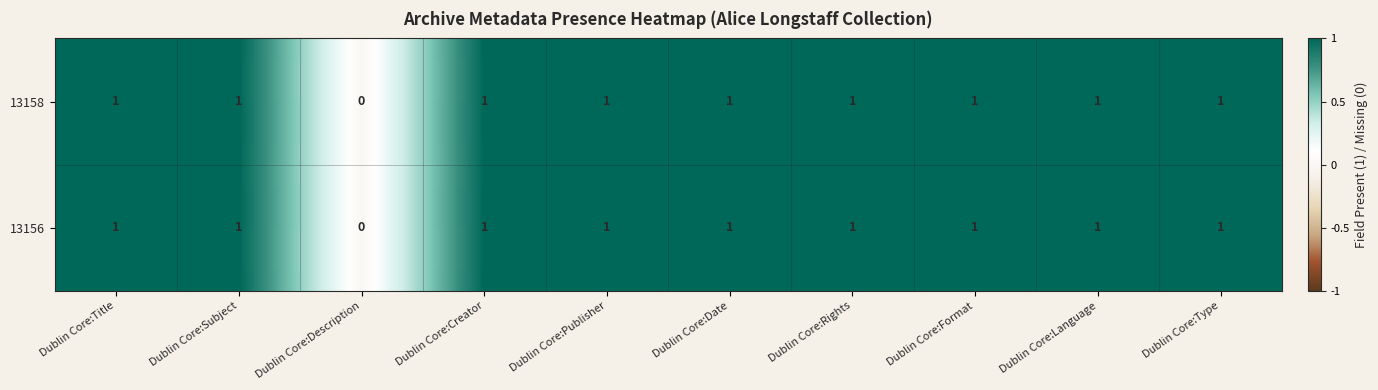

Reading left to right, extract all data points from this chart.

13158: 1	1	0	1	1	1	1	1	1	1
13156: 1	1	0	1	1	1	1	1	1	1